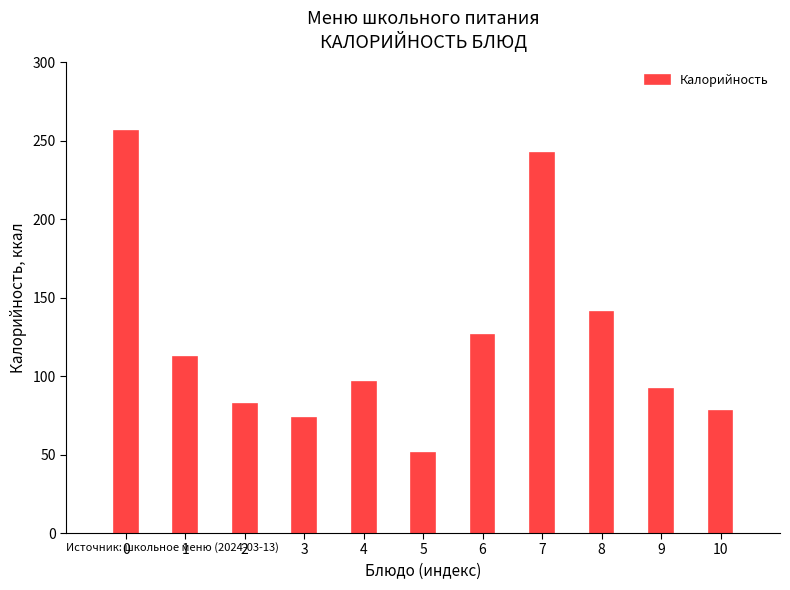

Read the value at 8, to the nearest 10.

140